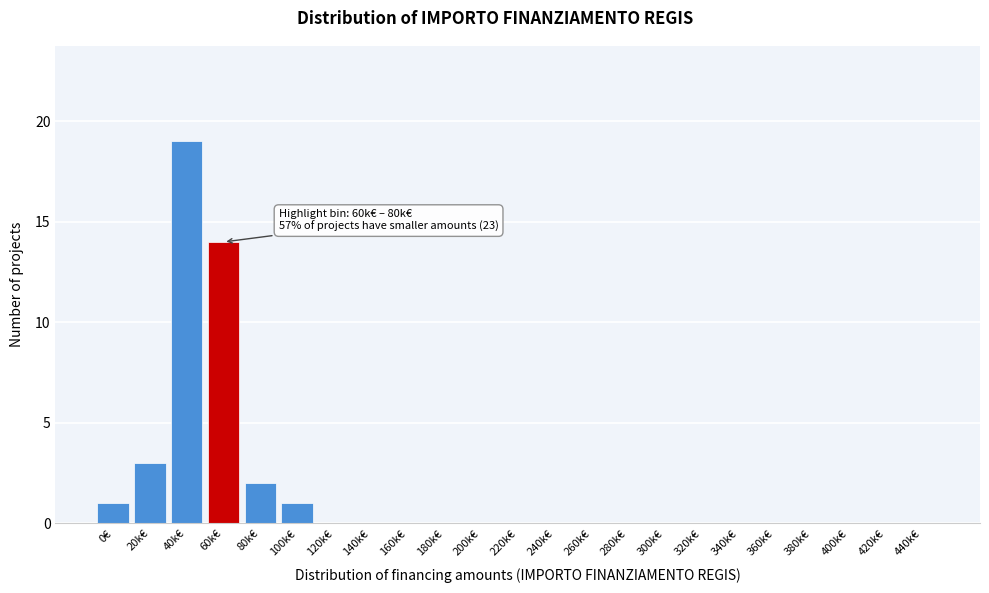

Reading left to right, extract all data points from this chart.

0€=1	20k€=3	40k€=19	60k€=14	80k€=2	100k€=1	120k€=0	140k€=0	160k€=0	180k€=0	200k€=0	220k€=0	240k€=0	260k€=0	280k€=0	300k€=0	320k€=0	340k€=0	360k€=0	380k€=0	400k€=0	420k€=0	440k€=0